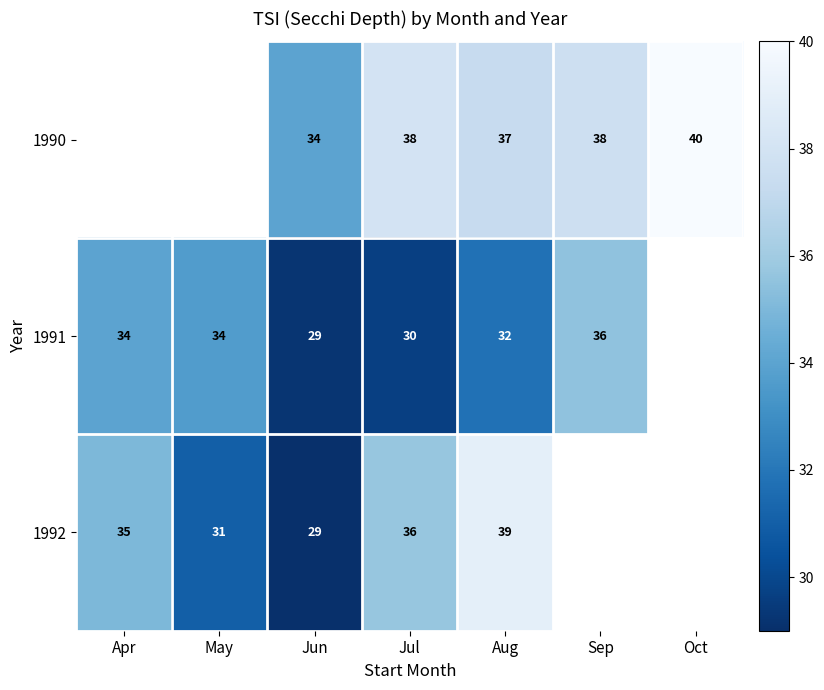

Is the value of 1990 at Sep greater than the value of 1991 at Jul?

Yes